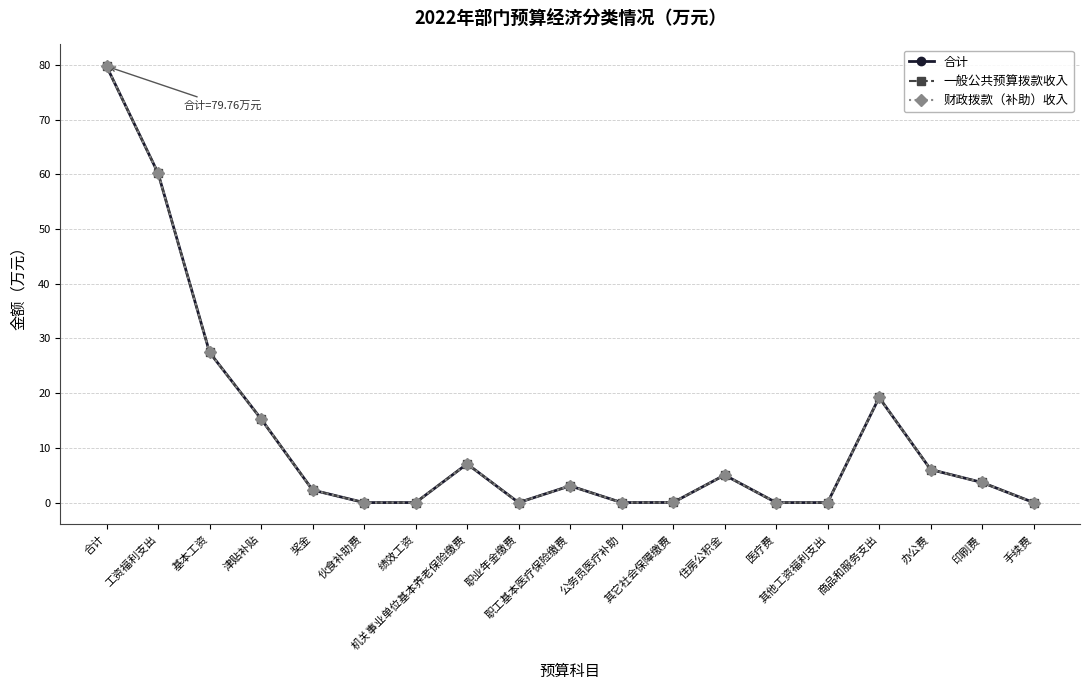

Rank the categories by 一般公共预算拨款收入 value from lowest to highest.

伙食补助费, 绩效工资, 职业年金缴费, 公务员医疗补助, 医疗费, 其他工资福利支出, 手续费, 其它社会保障缴费, 奖金, 职工基本医疗保险缴费, 印刷费, 住房公积金, 办公费, 机关事业单位基本养老保险缴费, 津贴补贴, 商品和服务支出, 基本工资, 工资福利支出, 合计